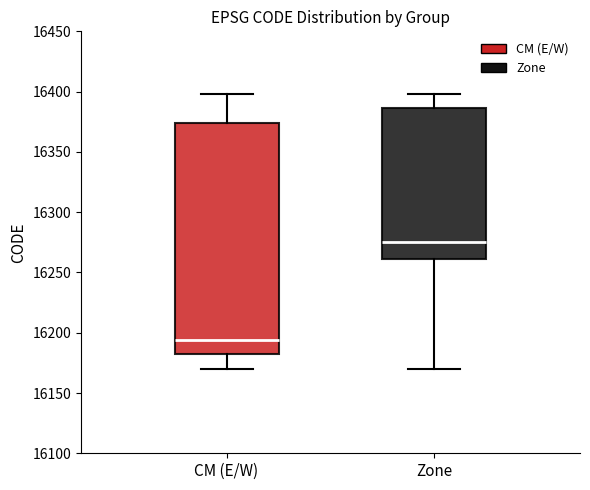

Reading left to right, read every box against the y-axis: the position of its median line, the range the box covers, and the ends of its whiskers. The values are not printed on the chart, so give them approximately, as read against the axis.

CM (E/W): median 16195, box 16180 to 16375, whiskers 16170 to 16400
Zone: median 16275, box 16260 to 16385, whiskers 16170 to 16400